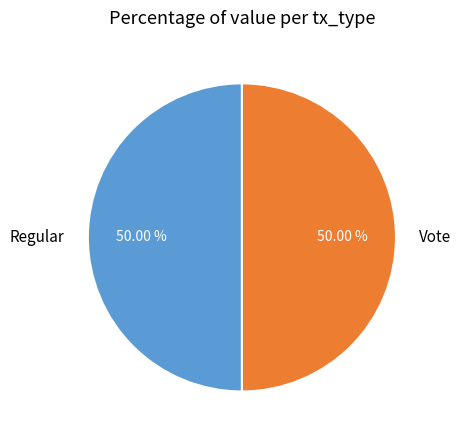

To the nearest percent, what is the difference between the largest and smallest slice percentages?

0%